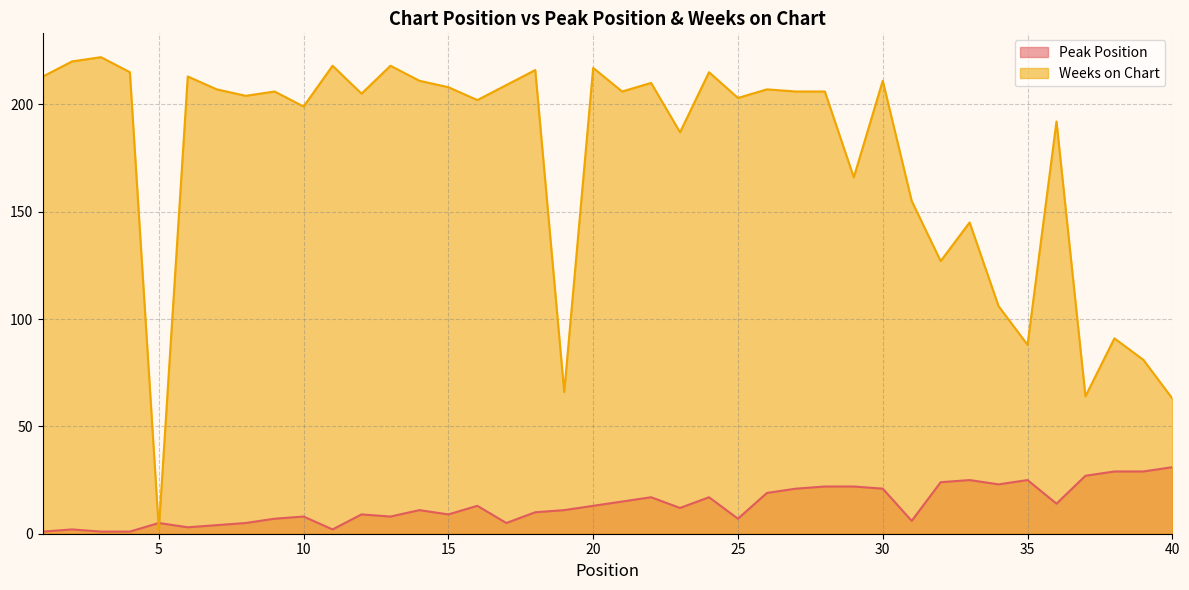

True or false: Peak Position has more than 2 interior local peaks.

True